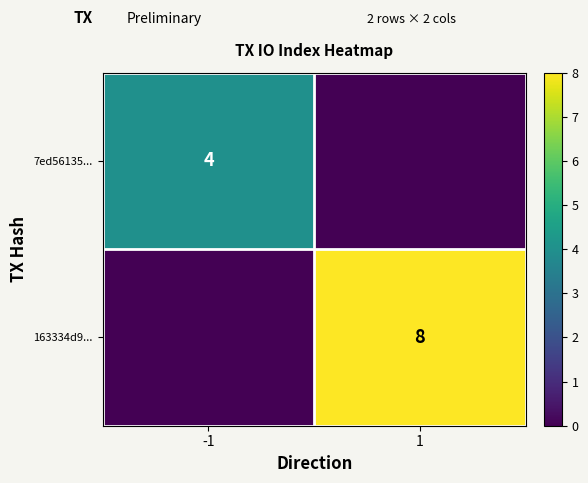

Is it true that 163334d9... equals 5 at 1?

False